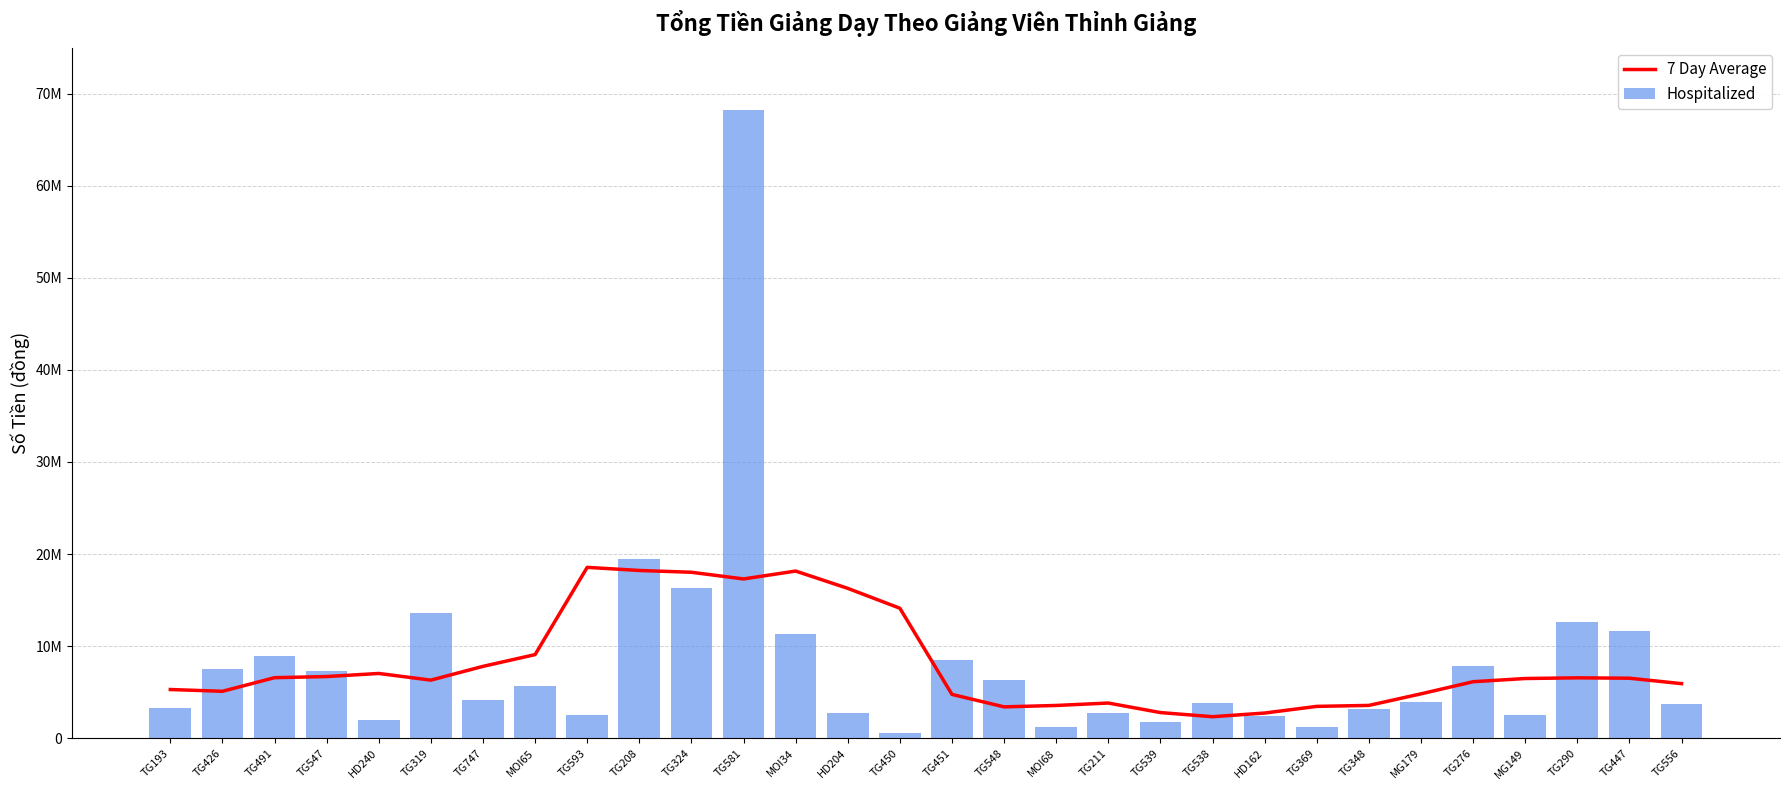

At which category is the sum across all series the highest?

TG581